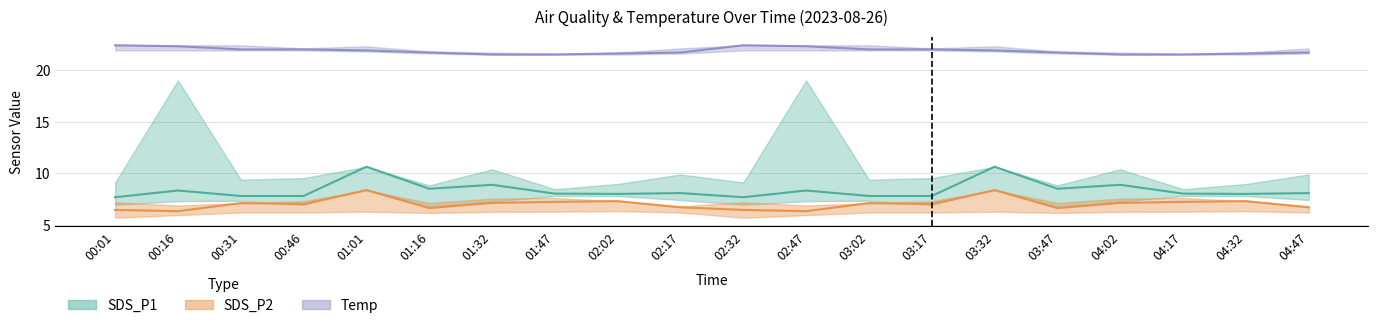

What is the highest value of the SDS_P2 series?

8.4